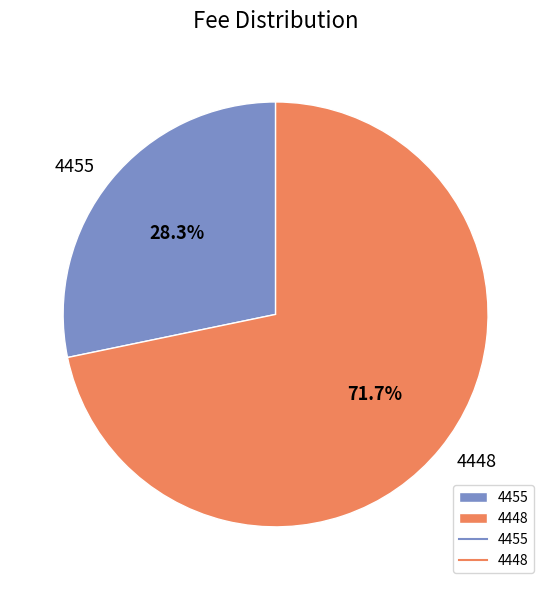

Combined, what portion of the pie is 4455 and 4448?

100.0%